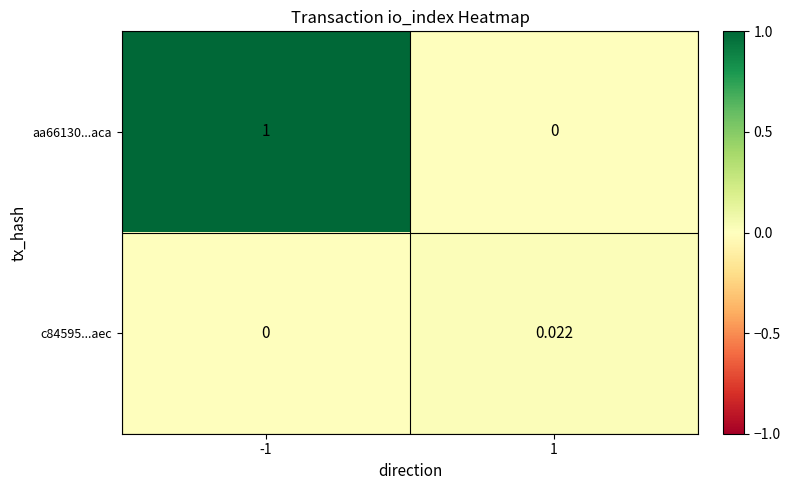

Is the value of aa66130...aca at 1 greater than the value of c84595...aec at 1?

No